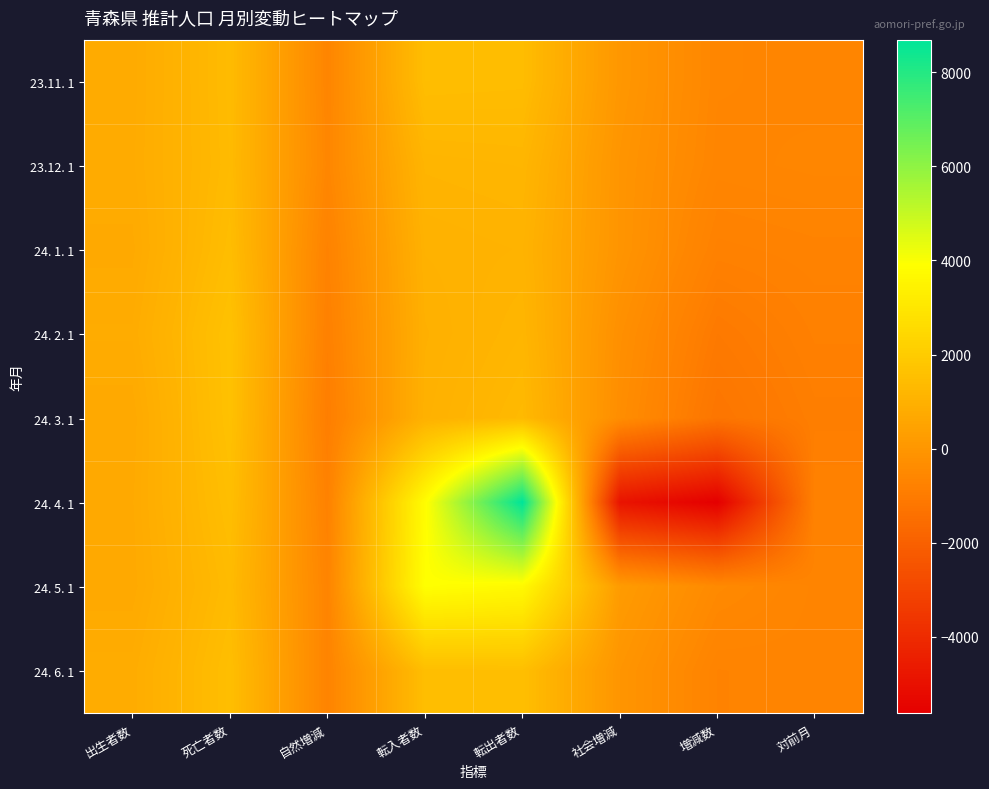

How many categories are shown in the chart?

8